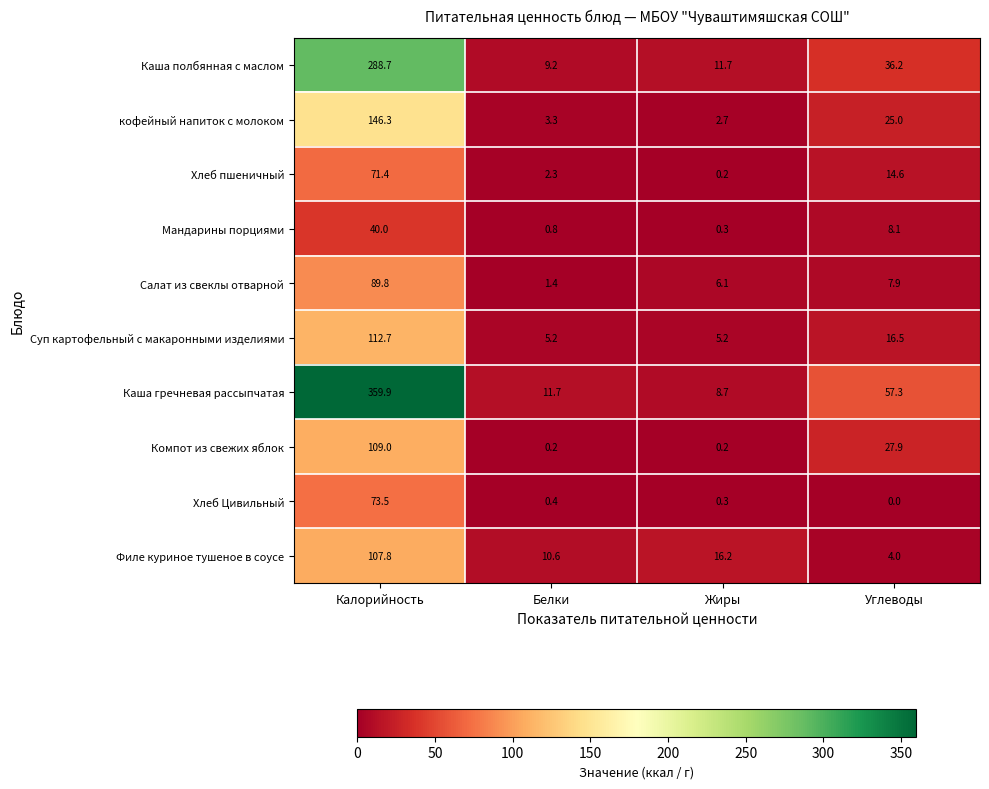

The value of Компот из свежих яблок at Углеводы is 40.4. True or false?

False